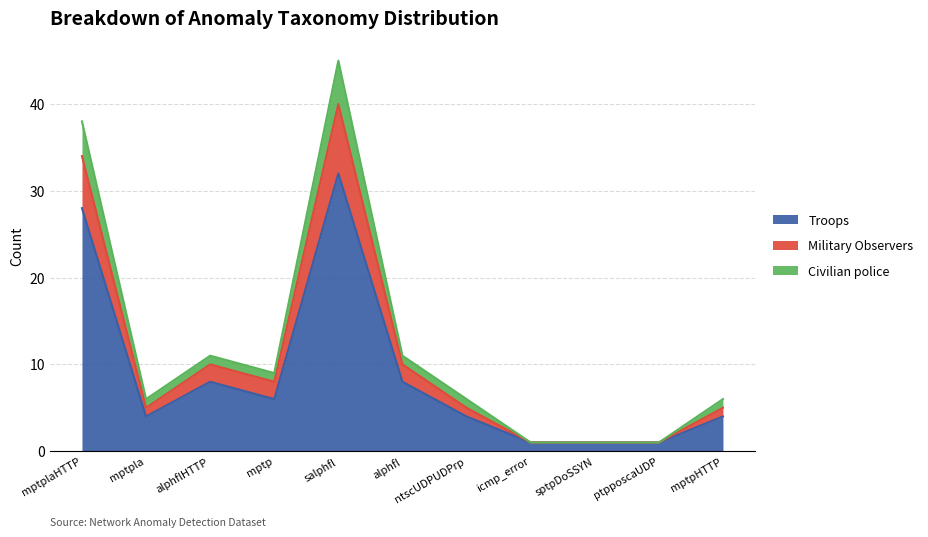

Is it true that Troops equals 4 at alphflHTTP?

False